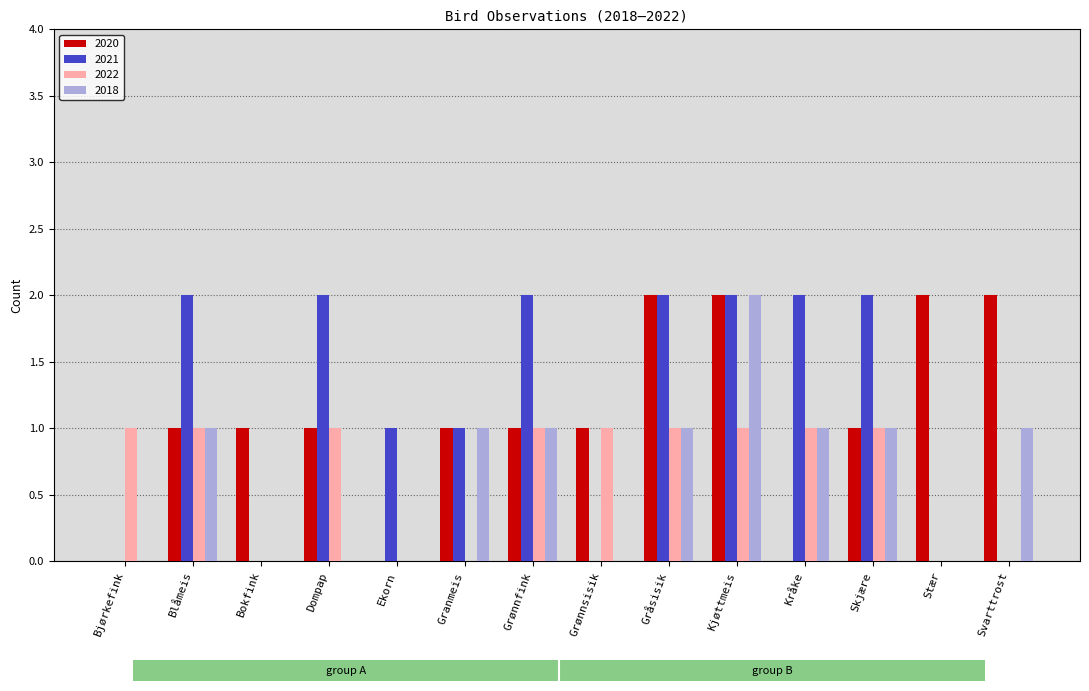

Which series changed the most between Kråke and Skjære?

2020